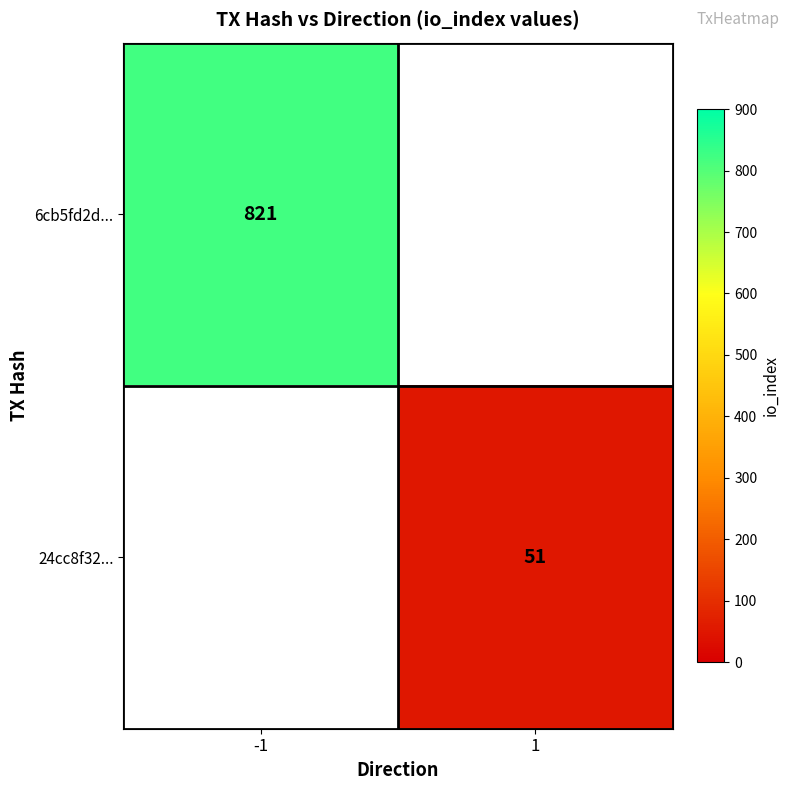

Rank the series at 1 from highest to lowest value.

6cb5fd2d..., 24cc8f32...